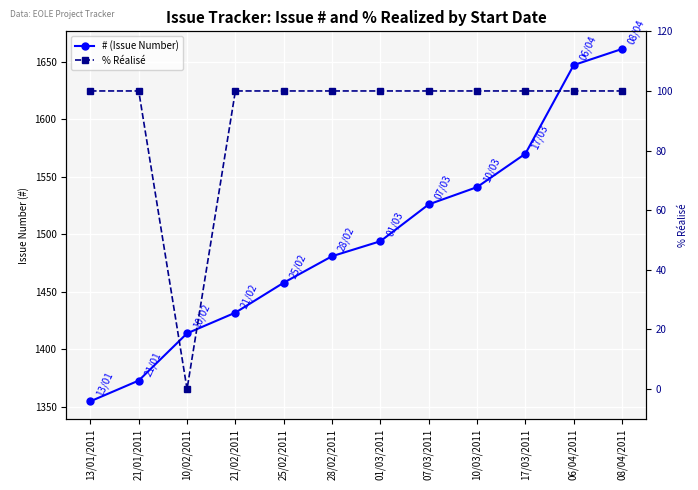

At which category does % Réalisé reach its first local valley?

10/02/2011